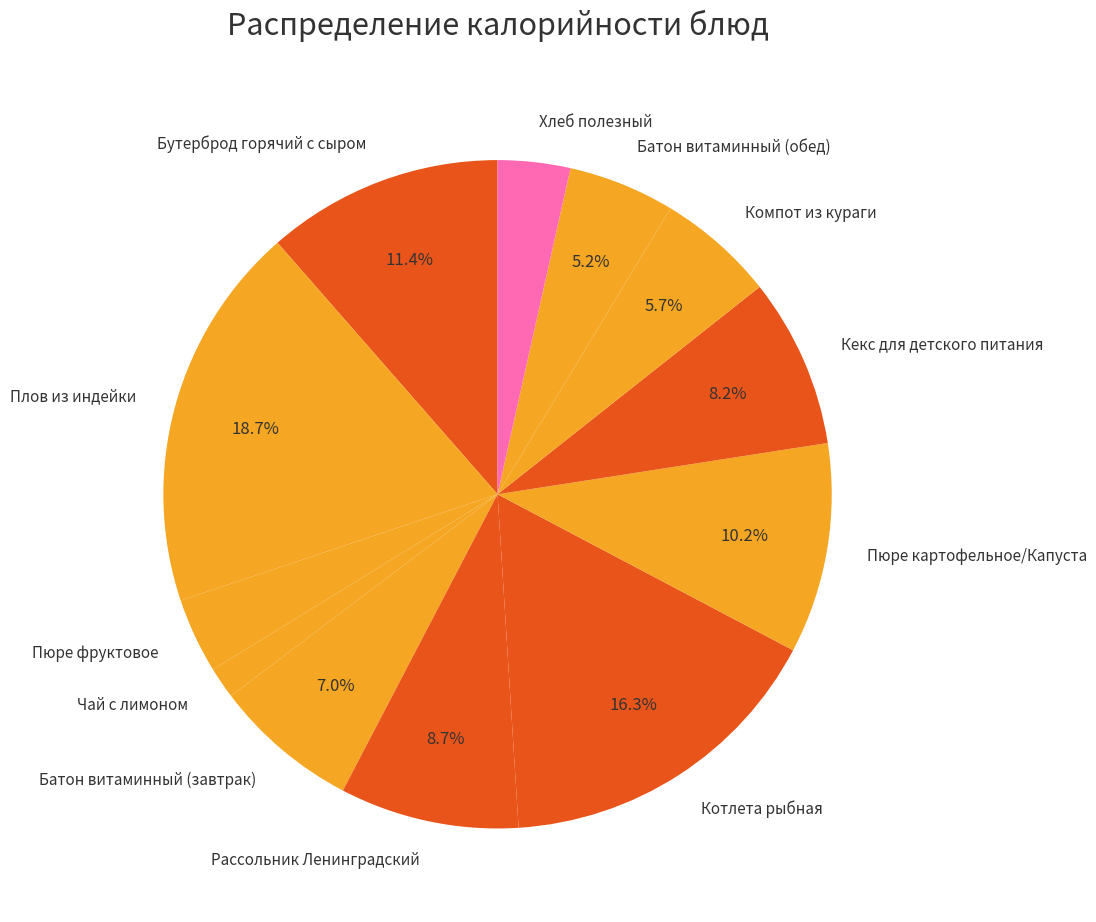

Does Рассольник Ленинградский account for over 50% of the chart?

No